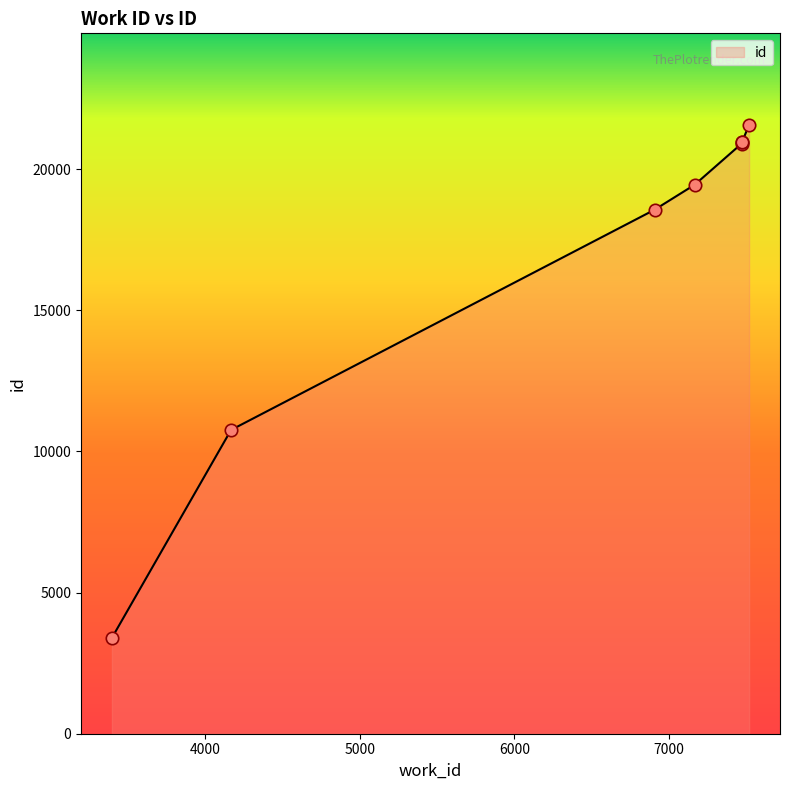

Approximately how many times larger is the value at 7168 compared to 7471?

0.9